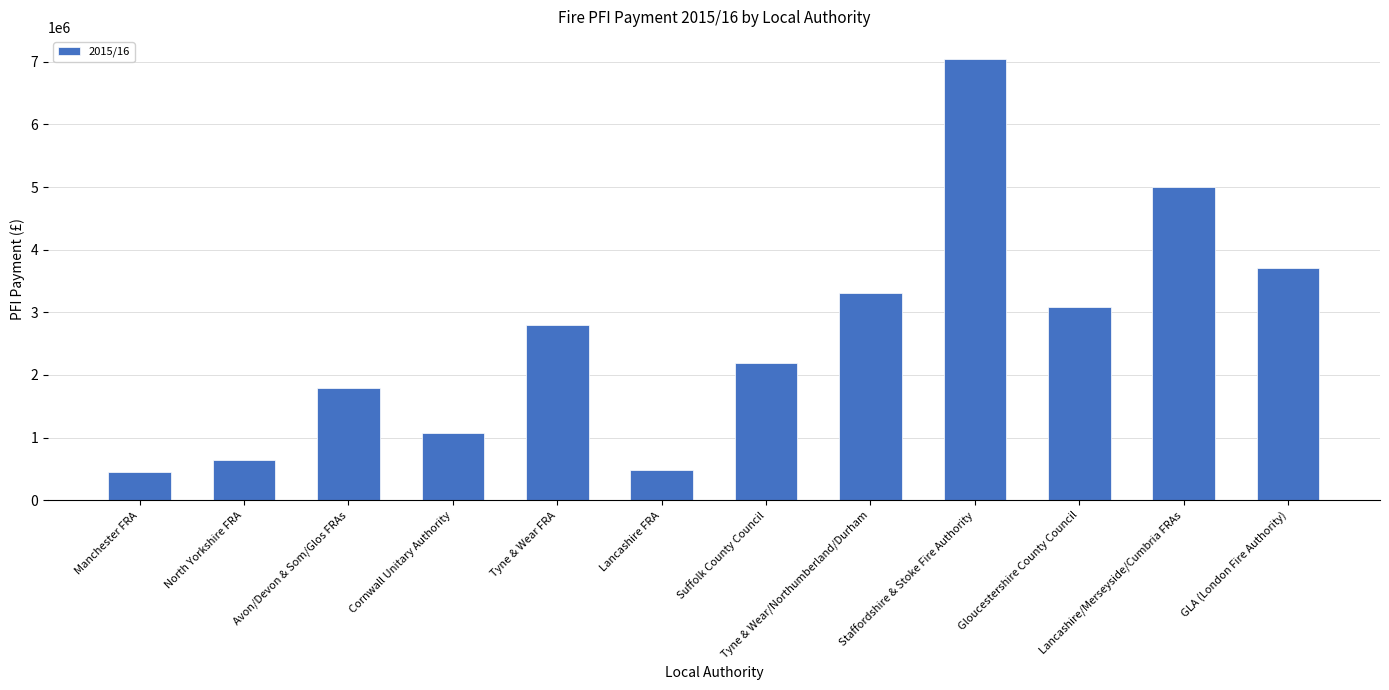

What is the change in value from Cornwall Unitary Authority to Tyne & Wear FRA?

+1732380